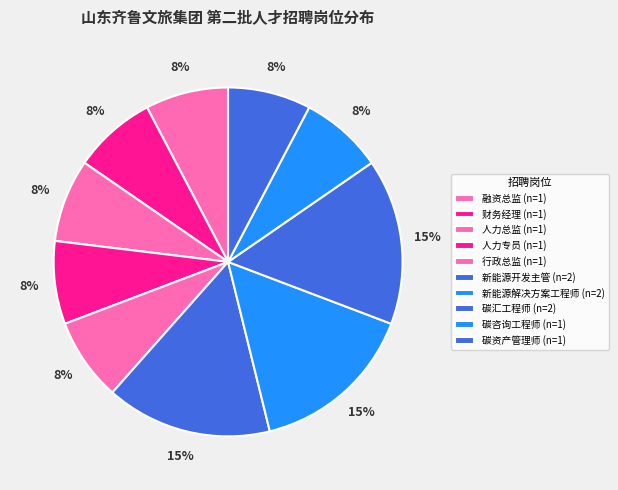

True or false: 新能源开发主管 accounts for 28% of the total.

False